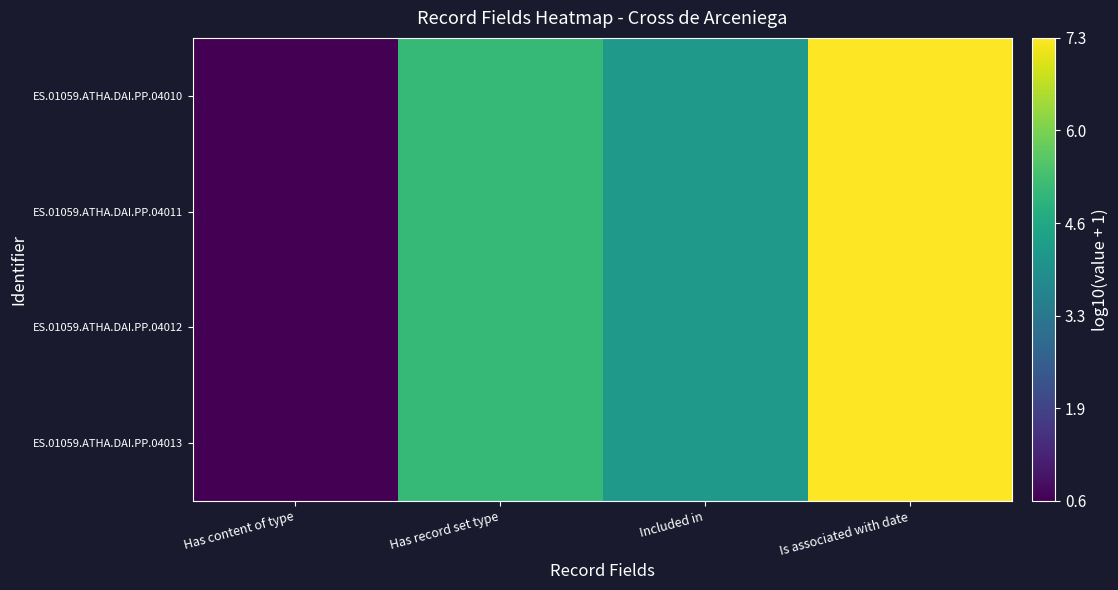

What is the minimum value shown in the chart?

0.6